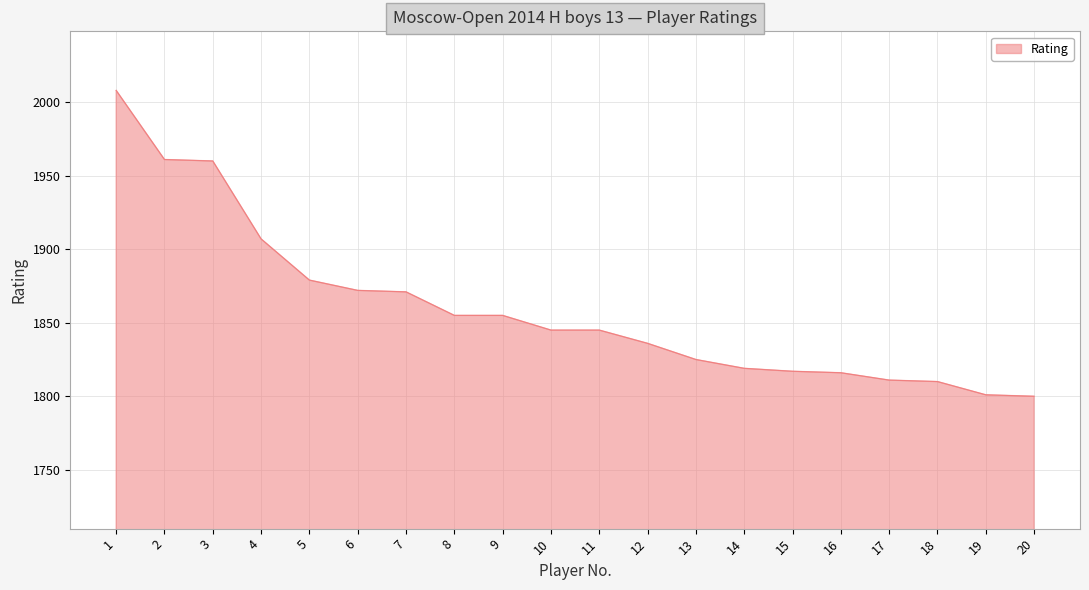

What is the difference between the values at 10 and 1?

163